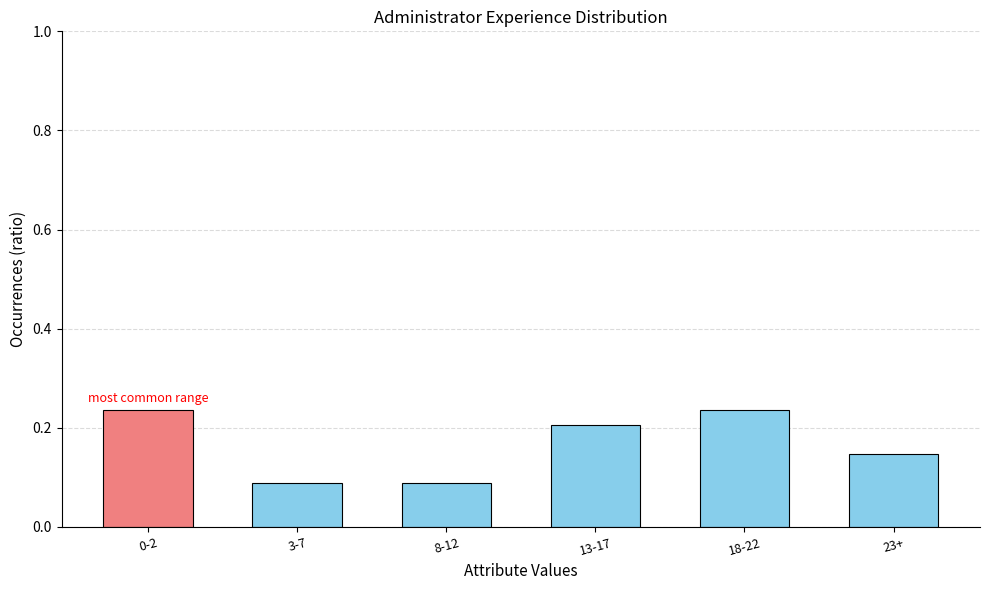

What is the sum of all values?

1.0